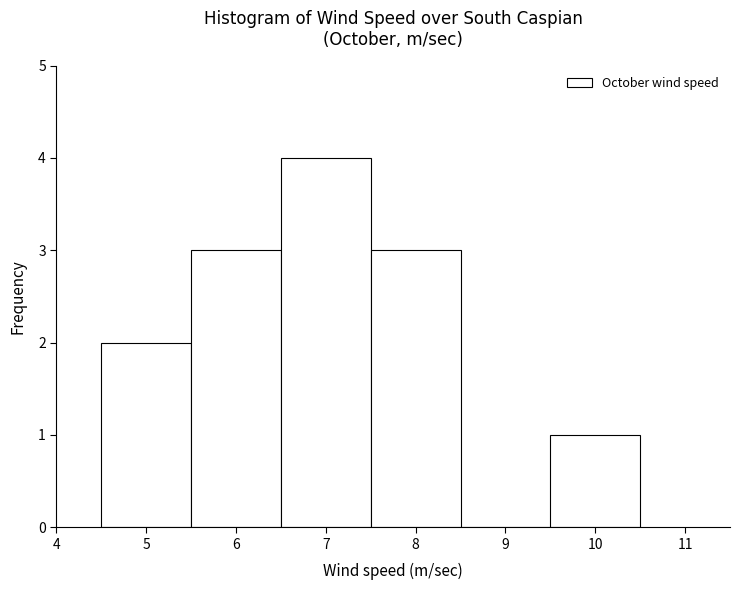

How tall is the bar that spans 4.5 to 5.5 on the x-axis? The values are not printed on the chart, so give them approximately, as read against the axis.

2